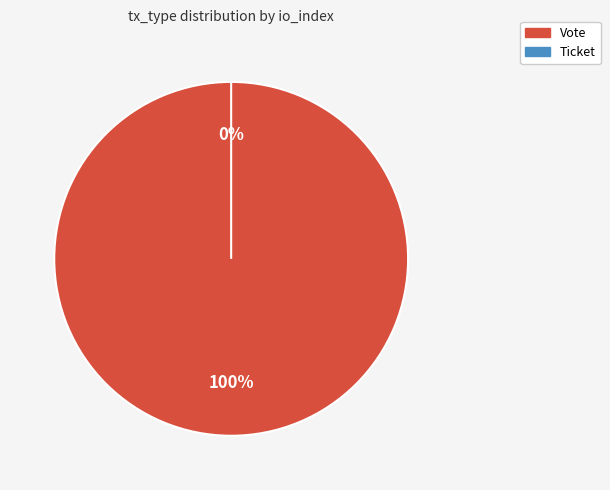

To the nearest percent, what is the difference between the largest and smallest slice percentages?

100%